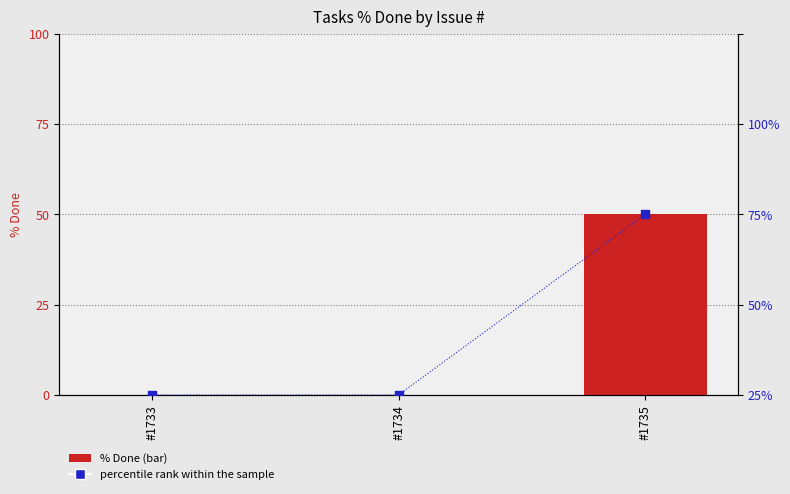

What is the total value across all series at #1735?

100